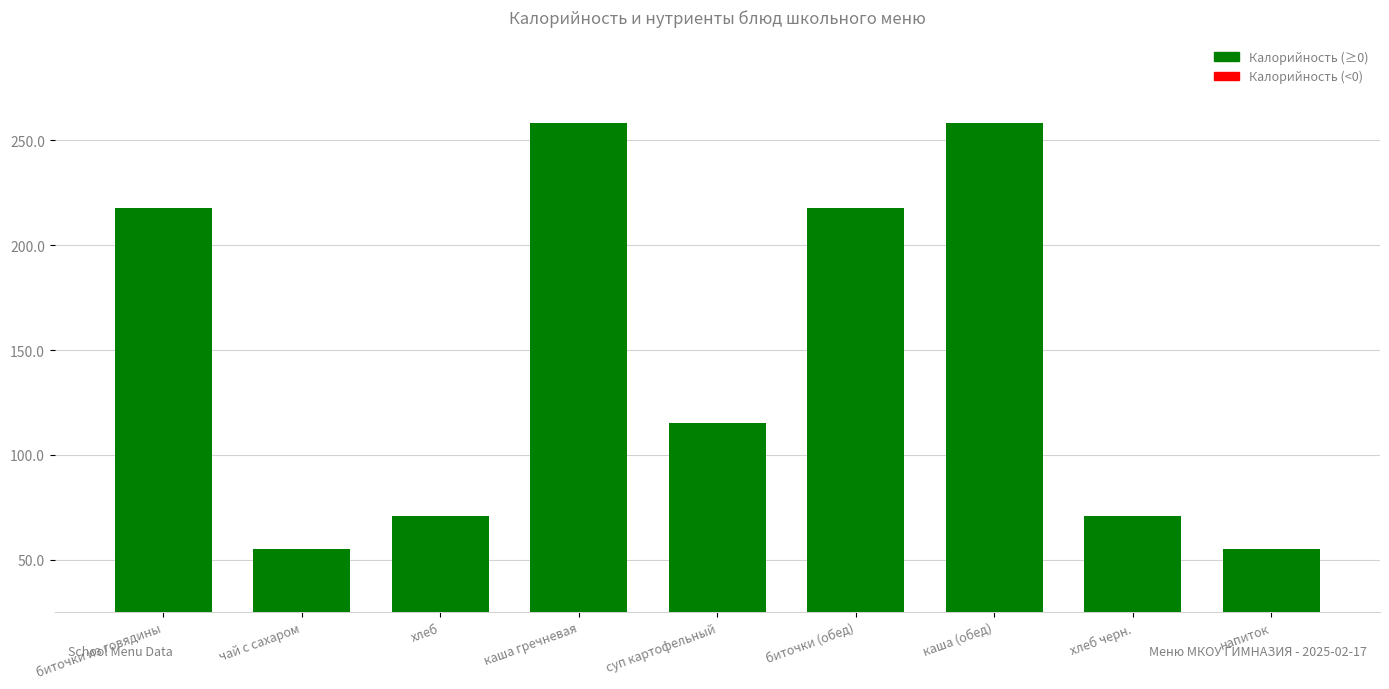

Is it true that the value at чай с сахаром is 25.6?

False